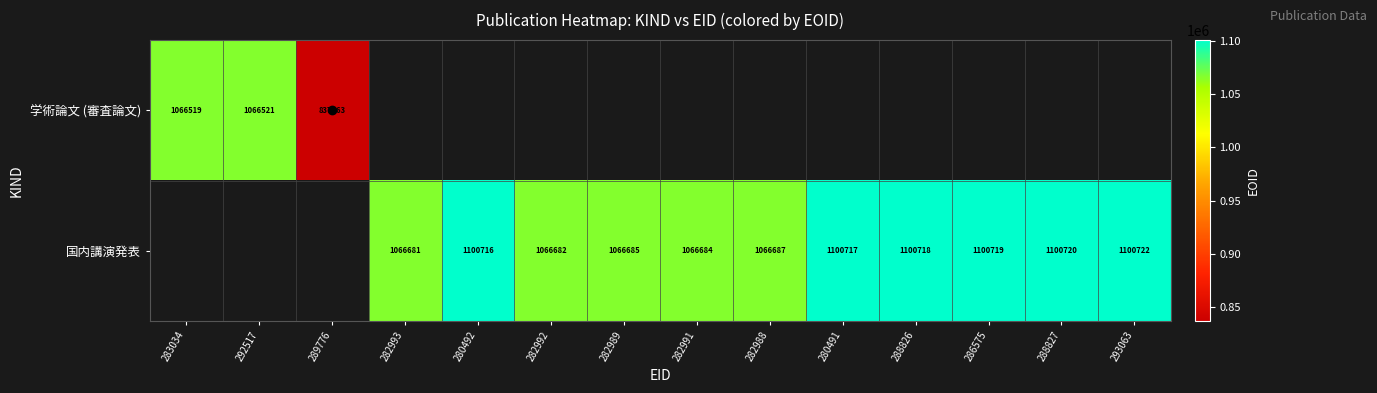

Which has a higher value, 282989 or 280491?

280491